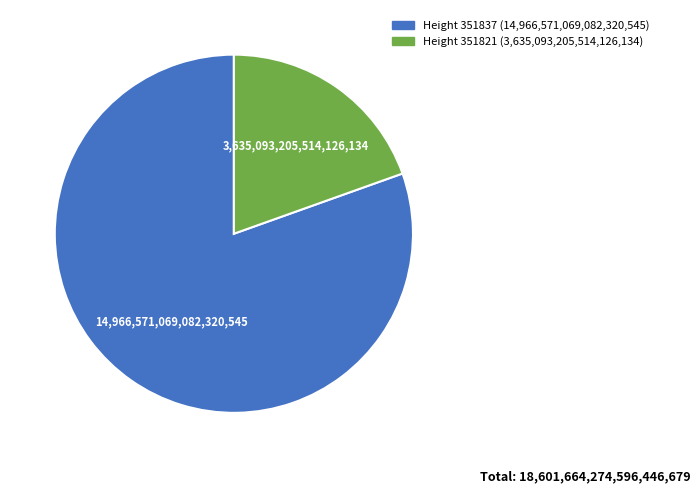

Which category accounts for the majority?

Height 351837 (14,966,571,069,082,320,545)